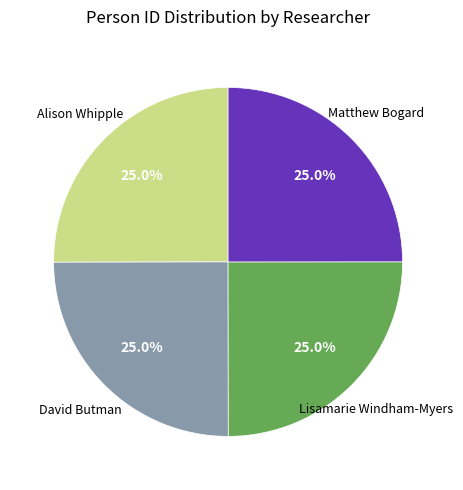

Is there any slice that represents more than half of the pie?

No